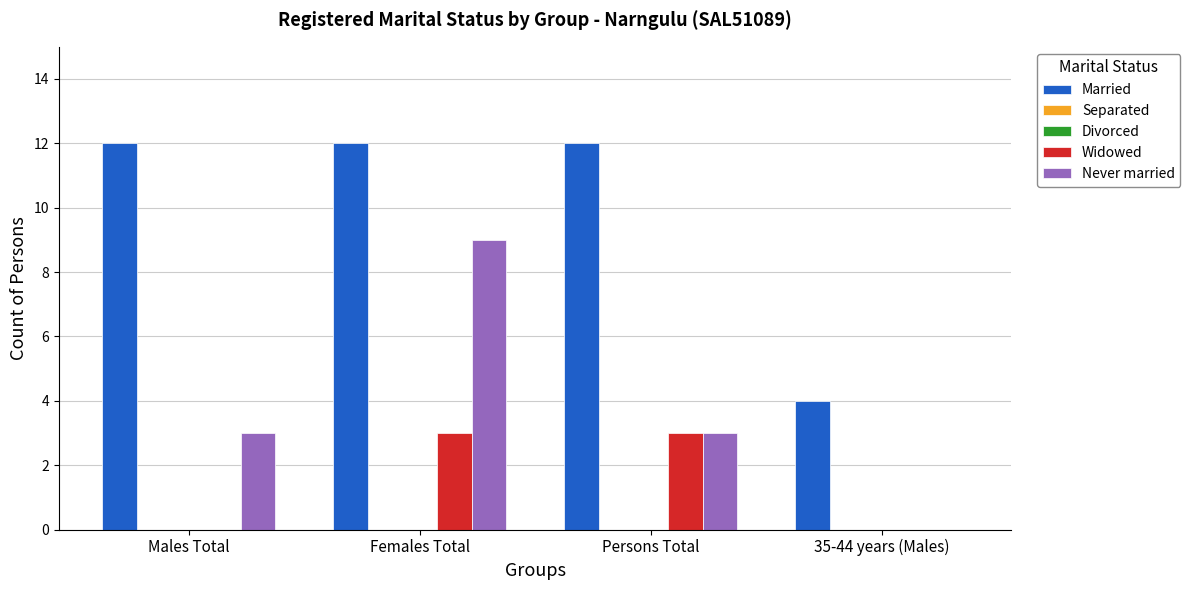

What position from the left is Males Total?

1